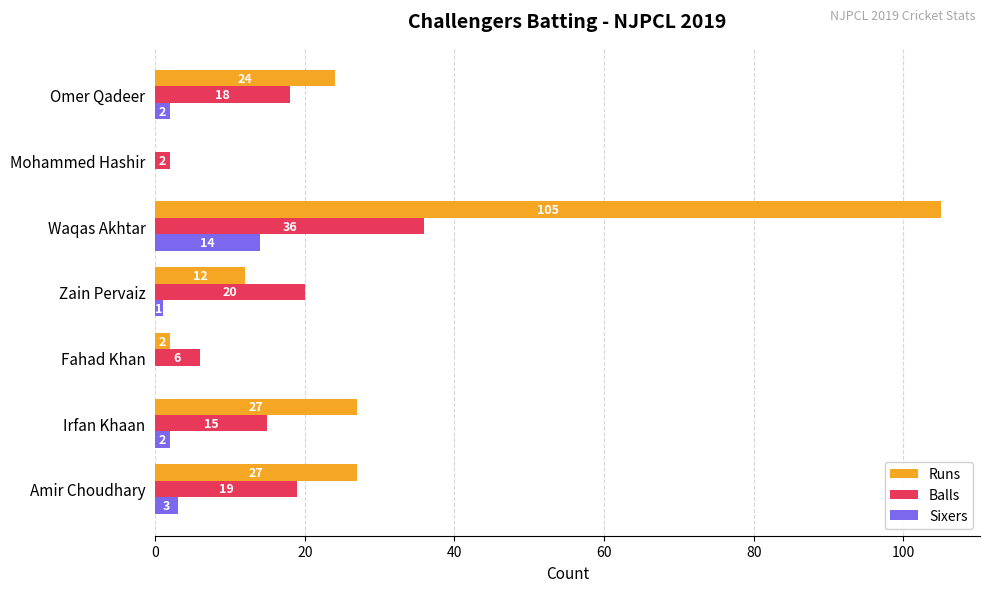

Is the value of Sixers at Amir Choudhary greater than the value of Runs at Amir Choudhary?

No